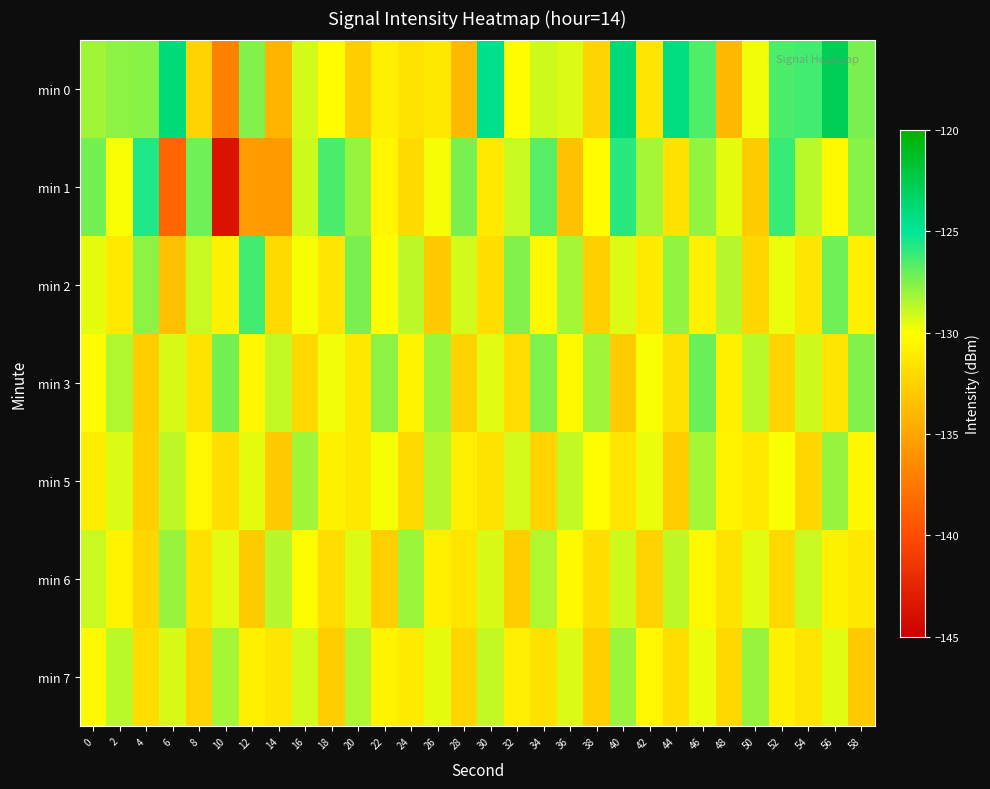

At how many categories does at least one series exceed -141?

30